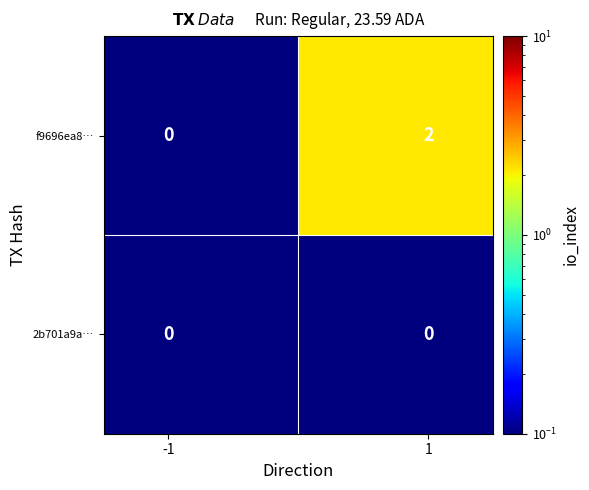

Reading left to right, transcribe all the data shown in this chart.

f9696ea8…: 0	2
2b701a9a…: 0	0